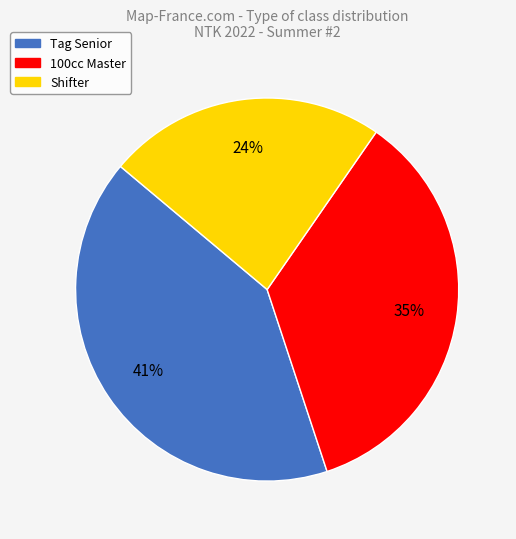

What is the smallest slice in the pie chart?

Shifter